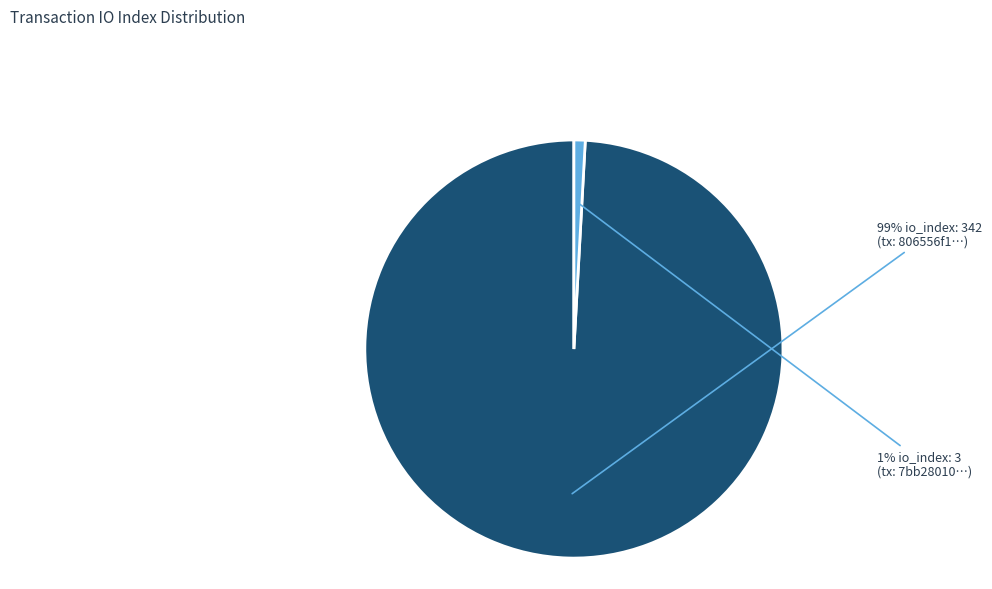

To the nearest percent, what is the difference between the largest and smallest slice percentages?

98%